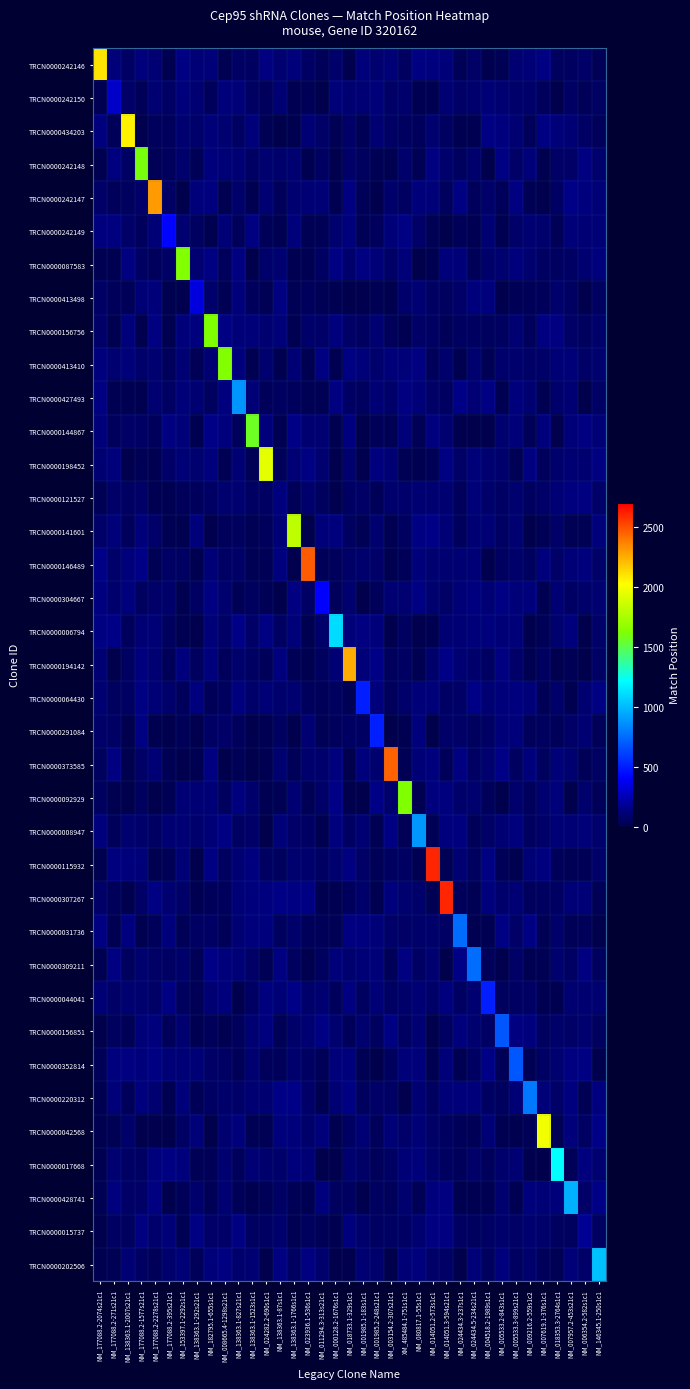

Reading right to left, what are all the values shown in this chart?

TRCN0000242146: NM_146345.1-250s1c1=28.4	NM_006354.2-582s1c1=70.4	NM_007957.2-453s21c1=55.6	NM_018353.3-2764s1c1=48.9	NM_007619.1-376s1c1=145.1	NM_009216.2-559s1c2=111.7	NM_005533.3-899s21c1=102.5	NM_005533.2-843s1c1=23.1	NM_004518.2-1989s1c1=6.6	NM_024434.5-234s21c1=70.0	NM_024434.3-237s1c1=29.2	NM_014051.3-594s21c1=116.8	NM_014051.2-573s1c1=134.0	NM_080817.1-55s1c1=145.6	XM_485484.1-751s1c1=53.2	NM_003154.2-307s21c1=113.7	NM_001985.2-248s21c1=94.7	NM_001985.1-183s1c1=124.1	NM_018733.1-329s1c1=9.6	NM_000128.2-1676s1c1=83.2	NM_011294.3-313s21c1=34.1	NM_023936.1-536s1c1=66.5	NM_138363.1-1766s1c1=123.4	NM_138363.1-87s1c1=96.6	NM_024282.2-690s1c1=139.0	NM_138363.1-1523s1c1=55.6	NM_138363.1-827s21c1=67.6	NM_008665.4-1298s21c1=19.2	NM_182795.1-655s1c1=117.9	NM_138363.1-292s21c1=114.2	NM_153397.1-2292s1c1=146.3	NM_177088.2-395s21c1=14.1	NM_177088.2-2278s21c1=104.6	NM_177088.2-1577s21c1=128.8	NM_138363.1-2007s21c1=65.8	NM_177088.2-271s21c1=116.1	NM_177088.2-2074s21c1=2097.0
TRCN0000242150: NM_146345.1-250s1c1=61.3	NM_006354.2-582s1c1=32.2	NM_007957.2-453s21c1=65.5	NM_018353.3-2764s1c1=4.6	NM_007619.1-376s1c1=45.6	NM_009216.2-559s1c2=83.9	NM_005533.3-899s21c1=83.0	NM_005533.2-843s1c1=95.2	NM_004518.2-1989s1c1=114.7	NM_024434.5-234s21c1=84.8	NM_024434.3-237s1c1=70.7	NM_014051.3-594s21c1=100.3	NM_014051.2-573s1c1=17.2	NM_080817.1-55s1c1=21.0	XM_485484.1-751s1c1=85.3	NM_003154.2-307s21c1=68.8	NM_001985.2-248s21c1=117.1	NM_001985.1-183s1c1=105.8	NM_018733.1-329s1c1=99.7	NM_000128.2-1676s1c1=118.0	NM_011294.3-313s21c1=1.1	NM_023936.1-536s1c1=30.0	NM_138363.1-1766s1c1=21.0	NM_138363.1-87s1c1=102.4	NM_024282.2-690s1c1=43.2	NM_138363.1-1523s1c1=58.1	NM_138363.1-827s21c1=120.7	NM_008665.4-1298s21c1=124.8	NM_182795.1-655s1c1=46.9	NM_138363.1-292s21c1=105.0	NM_153397.1-2292s1c1=124.9	NM_177088.2-395s21c1=65.6	NM_177088.2-2278s21c1=100.5	NM_177088.2-1577s21c1=34.0	NM_138363.1-2007s21c1=71.4	NM_177088.2-271s21c1=294.0	NM_177088.2-2074s21c1=19.5
TRCN0000434203: NM_146345.1-250s1c1=40.8	NM_006354.2-582s1c1=67.4	NM_007957.2-453s21c1=107.5	NM_018353.3-2764s1c1=116.8	NM_007619.1-376s1c1=145.4	NM_009216.2-559s1c2=39.9	NM_005533.3-899s21c1=105.0	NM_005533.2-843s1c1=136.3	NM_004518.2-1989s1c1=144.3	NM_024434.5-234s21c1=17.7	NM_024434.3-237s1c1=13.1	NM_014051.3-594s21c1=54.3	NM_014051.2-573s1c1=94.5	NM_080817.1-55s1c1=45.2	XM_485484.1-751s1c1=57.2	NM_003154.2-307s21c1=66.9	NM_001985.2-248s21c1=104.4	NM_001985.1-183s1c1=22.8	NM_018733.1-329s1c1=75.2	NM_000128.2-1676s1c1=24.2	NM_011294.3-313s21c1=69.3	NM_023936.1-536s1c1=108.4	NM_138363.1-1766s1c1=13.5	NM_138363.1-87s1c1=3.4	NM_024282.2-690s1c1=25.0	NM_138363.1-1523s1c1=122.1	NM_138363.1-827s21c1=61.0	NM_008665.4-1298s21c1=99.6	NM_182795.1-655s1c1=117.6	NM_138363.1-292s21c1=83.6	NM_153397.1-2292s1c1=99.3	NM_177088.2-395s21c1=44.0	NM_177088.2-2278s21c1=42.2	NM_177088.2-1577s21c1=8.7	NM_138363.1-2007s21c1=2059.0	NM_177088.2-271s21c1=35.1	NM_177088.2-2074s21c1=128.0
TRCN0000242148: NM_146345.1-250s1c1=85.8	NM_006354.2-582s1c1=140.7	NM_007957.2-453s21c1=73.6	NM_018353.3-2764s1c1=73.0	NM_007619.1-376s1c1=12.4	NM_009216.2-559s1c2=117.4	NM_005533.3-899s21c1=72.3	NM_005533.2-843s1c1=143.8	NM_004518.2-1989s1c1=3.4	NM_024434.5-234s21c1=88.6	NM_024434.3-237s1c1=52.0	NM_014051.3-594s21c1=87.2	NM_014051.2-573s1c1=138.8	NM_080817.1-55s1c1=25.6	XM_485484.1-751s1c1=88.1	NM_003154.2-307s21c1=15.5	NM_001985.2-248s21c1=21.7	NM_001985.1-183s1c1=49.5	NM_018733.1-329s1c1=74.1	NM_000128.2-1676s1c1=6.2	NM_011294.3-313s21c1=62.4	NM_023936.1-536s1c1=12.7	NM_138363.1-1766s1c1=97.5	NM_138363.1-87s1c1=87.6	NM_024282.2-690s1c1=94.1	NM_138363.1-1523s1c1=64.8	NM_138363.1-827s21c1=107.9	NM_008665.4-1298s21c1=113.8	NM_182795.1-655s1c1=128.5	NM_138363.1-292s21c1=26.5	NM_153397.1-2292s1c1=86.9	NM_177088.2-395s21c1=45.9	NM_177088.2-2278s21c1=30.4	NM_177088.2-1577s21c1=1600.0	NM_138363.1-2007s21c1=68.4	NM_177088.2-271s21c1=135.4	NM_177088.2-2074s21c1=14.5
TRCN0000242147: NM_146345.1-250s1c1=112.3	NM_006354.2-582s1c1=133.8	NM_007957.2-453s21c1=148.9	NM_018353.3-2764s1c1=65.3	NM_007619.1-376s1c1=6.7	NM_009216.2-559s1c2=24.7	NM_005533.3-899s21c1=140.4	NM_005533.2-843s1c1=38.4	NM_004518.2-1989s1c1=77.3	NM_024434.5-234s21c1=43.6	NM_024434.3-237s1c1=142.9	NM_014051.3-594s21c1=47.6	NM_014051.2-573s1c1=121.2	NM_080817.1-55s1c1=124.5	XM_485484.1-751s1c1=55.6	NM_003154.2-307s21c1=83.2	NM_001985.2-248s21c1=5.6	NM_001985.1-183s1c1=34.5	NM_018733.1-329s1c1=137.4	NM_000128.2-1676s1c1=16.2	NM_011294.3-313s21c1=115.3	NM_023936.1-536s1c1=109.0	NM_138363.1-1766s1c1=98.9	NM_138363.1-87s1c1=42.2	NM_024282.2-690s1c1=100.8	NM_138363.1-1523s1c1=16.3	NM_138363.1-827s21c1=83.1	NM_008665.4-1298s21c1=21.0	NM_182795.1-655s1c1=134.4	NM_138363.1-292s21c1=123.9	NM_153397.1-2292s1c1=3.2	NM_177088.2-395s21c1=65.8	NM_177088.2-2278s21c1=2301.0	NM_177088.2-1577s21c1=78.1	NM_138363.1-2007s21c1=49.7	NM_177088.2-271s21c1=40.0	NM_177088.2-2074s21c1=71.0
TRCN0000242149: NM_146345.1-250s1c1=110.8	NM_006354.2-582s1c1=107.3	NM_007957.2-453s21c1=120.6	NM_018353.3-2764s1c1=30.0	NM_007619.1-376s1c1=87.2	NM_009216.2-559s1c2=104.1	NM_005533.3-899s21c1=75.9	NM_005533.2-843s1c1=18.3	NM_004518.2-1989s1c1=101.6	NM_024434.5-234s21c1=19.8	NM_024434.3-237s1c1=34.4	NM_014051.3-594s21c1=2.1	NM_014051.2-573s1c1=21.6	NM_080817.1-55s1c1=75.1	XM_485484.1-751s1c1=145.8	NM_003154.2-307s21c1=116.6	NM_001985.2-248s21c1=46.5	NM_001985.1-183s1c1=29.5	NM_018733.1-329s1c1=131.2	NM_000128.2-1676s1c1=89.9	NM_011294.3-313s21c1=26.9	NM_023936.1-536s1c1=23.0	NM_138363.1-1766s1c1=124.7	NM_138363.1-87s1c1=18.4	NM_024282.2-690s1c1=36.1	NM_138363.1-1523s1c1=140.5	NM_138363.1-827s21c1=39.4	NM_008665.4-1298s21c1=112.0	NM_182795.1-655s1c1=14.2	NM_138363.1-292s21c1=56.0	NM_153397.1-2292s1c1=99.2	NM_177088.2-395s21c1=418.0	NM_177088.2-2278s21c1=115.8	NM_177088.2-1577s21c1=47.4	NM_138363.1-2007s21c1=77.8	NM_177088.2-271s21c1=134.0	NM_177088.2-2074s21c1=133.6
TRCN0000087583: NM_146345.1-250s1c1=130.1	NM_006354.2-582s1c1=97.8	NM_007957.2-453s21c1=63.9	NM_018353.3-2764s1c1=56.1	NM_007619.1-376s1c1=61.9	NM_009216.2-559s1c2=90.5	NM_005533.3-899s21c1=130.2	NM_005533.2-843s1c1=90.9	NM_004518.2-1989s1c1=79.6	NM_024434.5-234s21c1=34.9	NM_024434.3-237s1c1=119.5	NM_014051.3-594s21c1=124.4	NM_014051.2-573s1c1=16.4	NM_080817.1-55s1c1=2.7	XM_485484.1-751s1c1=117.7	NM_003154.2-307s21c1=70.1	NM_001985.2-248s21c1=120.7	NM_001985.1-183s1c1=140.0	NM_018733.1-329s1c1=89.4	NM_000128.2-1676s1c1=144.9	NM_011294.3-313s21c1=62.9	NM_023936.1-536s1c1=21.1	NM_138363.1-1766s1c1=15.9	NM_138363.1-87s1c1=95.1	NM_024282.2-690s1c1=83.3	NM_138363.1-1523s1c1=3.7	NM_138363.1-827s21c1=138.7	NM_008665.4-1298s21c1=43.0	NM_182795.1-655s1c1=143.3	NM_138363.1-292s21c1=99.4	NM_153397.1-2292s1c1=1627.0	NM_177088.2-395s21c1=73.3	NM_177088.2-2278s21c1=45.1	NM_177088.2-1577s21c1=59.6	NM_138363.1-2007s21c1=139.1	NM_177088.2-271s21c1=18.6	NM_177088.2-2074s21c1=19.7
TRCN0000413498: NM_146345.1-250s1c1=56.0	NM_006354.2-582s1c1=7.4	NM_007957.2-453s21c1=62.4	NM_018353.3-2764s1c1=85.7	NM_007619.1-376s1c1=37.4	NM_009216.2-559s1c2=35.5	NM_005533.3-899s21c1=27.2	NM_005533.2-843s1c1=6.5	NM_004518.2-1989s1c1=127.7	NM_024434.5-234s21c1=131.3	NM_024434.3-237s1c1=75.7	NM_014051.3-594s21c1=47.7	NM_014051.2-573s1c1=59.0	NM_080817.1-55s1c1=102.1	XM_485484.1-751s1c1=88.7	NM_003154.2-307s21c1=8.0	NM_001985.2-248s21c1=26.2	NM_001985.1-183s1c1=8.3	NM_018733.1-329s1c1=3.2	NM_000128.2-1676s1c1=17.3	NM_011294.3-313s21c1=23.0	NM_023936.1-536s1c1=42.7	NM_138363.1-1766s1c1=24.8	NM_138363.1-87s1c1=138.1	NM_024282.2-690s1c1=21.6	NM_138363.1-1523s1c1=46.6	NM_138363.1-827s21c1=123.7	NM_008665.4-1298s21c1=21.9	NM_182795.1-655s1c1=89.2	NM_138363.1-292s21c1=341.0	NM_153397.1-2292s1c1=10.0	NM_177088.2-395s21c1=15.8	NM_177088.2-2278s21c1=122.5	NM_177088.2-1577s21c1=111.9	NM_138363.1-2007s21c1=35.5	NM_177088.2-271s21c1=37.2	NM_177088.2-2074s21c1=68.1
TRCN0000156756: NM_146345.1-250s1c1=80.3	NM_006354.2-582s1c1=49.3	NM_007957.2-453s21c1=72.1	NM_018353.3-2764s1c1=137.5	NM_007619.1-376s1c1=142.3	NM_009216.2-559s1c2=44.5	NM_005533.3-899s21c1=102.9	NM_005533.2-843s1c1=56.9	NM_004518.2-1989s1c1=49.1	NM_024434.5-234s21c1=55.0	NM_024434.3-237s1c1=55.1	NM_014051.3-594s21c1=34.9	NM_014051.2-573s1c1=62.5	NM_080817.1-55s1c1=71.7	XM_485484.1-751s1c1=21.0	NM_003154.2-307s21c1=40.0	NM_001985.2-248s21c1=95.9	NM_001985.1-183s1c1=57.8	NM_018733.1-329s1c1=69.4	NM_000128.2-1676s1c1=128.6	NM_011294.3-313s21c1=77.1	NM_023936.1-536s1c1=80.4	NM_138363.1-1766s1c1=20.2	NM_138363.1-87s1c1=116.8	NM_024282.2-690s1c1=96.4	NM_138363.1-1523s1c1=116.9	NM_138363.1-827s21c1=120.3	NM_008665.4-1298s21c1=146.9	NM_182795.1-655s1c1=1623.0	NM_138363.1-292s21c1=135.4	NM_153397.1-2292s1c1=126.5	NM_177088.2-395s21c1=14.9	NM_177088.2-2278s21c1=138.7	NM_177088.2-1577s21c1=7.8	NM_138363.1-2007s21c1=125.0	NM_177088.2-271s21c1=15.3	NM_177088.2-2074s21c1=78.6
TRCN0000413410: NM_146345.1-250s1c1=89.9	NM_006354.2-582s1c1=73.8	NM_007957.2-453s21c1=119.9	NM_018353.3-2764s1c1=114.6	NM_007619.1-376s1c1=78.4	NM_009216.2-559s1c2=69.9	NM_005533.3-899s21c1=85.9	NM_005533.2-843s1c1=84.7	NM_004518.2-1989s1c1=25.7	NM_024434.5-234s21c1=92.4	NM_024434.3-237s1c1=14.3	NM_014051.3-594s21c1=88.5	NM_014051.2-573s1c1=38.0	NM_080817.1-55s1c1=141.9	XM_485484.1-751s1c1=119.3	NM_003154.2-307s21c1=117.4	NM_001985.2-248s21c1=89.1	NM_001985.1-183s1c1=120.1	NM_018733.1-329s1c1=143.8	NM_000128.2-1676s1c1=20.6	NM_011294.3-313s21c1=140.4	NM_023936.1-536s1c1=12.7	NM_138363.1-1766s1c1=108.9	NM_138363.1-87s1c1=14.3	NM_024282.2-690s1c1=92.2	NM_138363.1-1523s1c1=19.8	NM_138363.1-827s21c1=129.1	NM_008665.4-1298s21c1=1627.0	NM_182795.1-655s1c1=104.2	NM_138363.1-292s21c1=30.4	NM_153397.1-2292s1c1=110.2	NM_177088.2-395s21c1=43.2	NM_177088.2-2278s21c1=94.9	NM_177088.2-1577s21c1=79.9	NM_138363.1-2007s21c1=120.7	NM_177088.2-271s21c1=97.9	NM_177088.2-2074s21c1=127.3
TRCN0000427493: NM_146345.1-250s1c1=68.1	NM_006354.2-582s1c1=1.8	NM_007957.2-453s21c1=102.9	NM_018353.3-2764s1c1=88.2	NM_007619.1-376s1c1=18.3	NM_009216.2-559s1c2=95.6	NM_005533.3-899s21c1=127.6	NM_005533.2-843s1c1=17.8	NM_004518.2-1989s1c1=142.7	NM_024434.5-234s21c1=107.7	NM_024434.3-237s1c1=148.0	NM_014051.3-594s21c1=56.5	NM_014051.2-573s1c1=71.9	NM_080817.1-55s1c1=117.0	XM_485484.1-751s1c1=140.4	NM_003154.2-307s21c1=82.9	NM_001985.2-248s21c1=109.5	NM_001985.1-183s1c1=57.5	NM_018733.1-329s1c1=65.7	NM_000128.2-1676s1c1=140.4	NM_011294.3-313s21c1=22.2	NM_023936.1-536s1c1=23.6	NM_138363.1-1766s1c1=47.2	NM_138363.1-87s1c1=54.6	NM_024282.2-690s1c1=40.6	NM_138363.1-1523s1c1=114.4	NM_138363.1-827s21c1=876.0	NM_008665.4-1298s21c1=134.8	NM_182795.1-655s1c1=50.0	NM_138363.1-292s21c1=100.7	NM_153397.1-2292s1c1=116.1	NM_177088.2-395s21c1=62.8	NM_177088.2-2278s21c1=98.7	NM_177088.2-1577s21c1=13.2	NM_138363.1-2007s21c1=17.6	NM_177088.2-271s21c1=18.0	NM_177088.2-2074s21c1=139.7
TRCN0000144867: NM_146345.1-250s1c1=115.8	NM_006354.2-582s1c1=139.2	NM_007957.2-453s21c1=120.1	NM_018353.3-2764s1c1=8.6	NM_007619.1-376s1c1=127.4	NM_009216.2-559s1c2=35.8	NM_005533.3-899s21c1=120.2	NM_005533.2-843s1c1=90.9	NM_004518.2-1989s1c1=7.7	NM_024434.5-234s21c1=0.8	NM_024434.3-237s1c1=5.4	NM_014051.3-594s21c1=98.4	NM_014051.2-573s1c1=136.6	NM_080817.1-55s1c1=29.7	XM_485484.1-751s1c1=116.5	NM_003154.2-307s21c1=21.5	NM_001985.2-248s21c1=36.1	NM_001985.1-183s1c1=4.3	NM_018733.1-329s1c1=134.6	NM_000128.2-1676s1c1=13.6	NM_011294.3-313s21c1=97.5	NM_023936.1-536s1c1=99.9	NM_138363.1-1766s1c1=149.9	NM_138363.1-87s1c1=16.0	NM_024282.2-690s1c1=125.5	NM_138363.1-1523s1c1=1566.0	NM_138363.1-827s21c1=42.6	NM_008665.4-1298s21c1=131.9	NM_182795.1-655s1c1=149.6	NM_138363.1-292s21c1=16.6	NM_153397.1-2292s1c1=117.2	NM_177088.2-395s21c1=137.8	NM_177088.2-2278s21c1=45.3	NM_177088.2-1577s21c1=66.3	NM_138363.1-2007s21c1=68.8	NM_177088.2-271s21c1=44.3	NM_177088.2-2074s21c1=123.8
TRCN0000198452: NM_146345.1-250s1c1=141.1	NM_006354.2-582s1c1=97.4	NM_007957.2-453s21c1=105.0	NM_018353.3-2764s1c1=86.7	NM_007619.1-376s1c1=45.2	NM_009216.2-559s1c2=141.9	NM_005533.3-899s21c1=21.8	NM_005533.2-843s1c1=85.9	NM_004518.2-1989s1c1=95.5	NM_024434.5-234s21c1=117.6	NM_024434.3-237s1c1=68.8	NM_014051.3-594s21c1=147.0	NM_014051.2-573s1c1=27.5	NM_080817.1-55s1c1=13.8	XM_485484.1-751s1c1=26.0	NM_003154.2-307s21c1=106.4	NM_001985.2-248s21c1=132.6	NM_001985.1-183s1c1=6.4	NM_018733.1-329s1c1=92.4	NM_000128.2-1676s1c1=8.2	NM_011294.3-313s21c1=91.7	NM_023936.1-536s1c1=147.0	NM_138363.1-1766s1c1=106.5	NM_138363.1-87s1c1=40.6	NM_024282.2-690s1c1=1938.0	NM_138363.1-1523s1c1=29.0	NM_138363.1-827s21c1=110.2	NM_008665.4-1298s21c1=23.3	NM_182795.1-655s1c1=127.7	NM_138363.1-292s21c1=94.5	NM_153397.1-2292s1c1=111.8	NM_177088.2-395s21c1=75.7	NM_177088.2-2278s21c1=18.7	NM_177088.2-1577s21c1=30.3	NM_138363.1-2007s21c1=6.0	NM_177088.2-271s21c1=125.7	NM_177088.2-2074s21c1=104.7
TRCN0000121527: NM_146345.1-250s1c1=75.5	NM_006354.2-582s1c1=138.2	NM_007957.2-453s21c1=133.0	NM_018353.3-2764s1c1=110.5	NM_007619.1-376s1c1=76.9	NM_009216.2-559s1c2=54.1	NM_005533.3-899s21c1=93.9	NM_005533.2-843s1c1=64.7	NM_004518.2-1989s1c1=82.4	NM_024434.5-234s21c1=118.1	NM_024434.3-237s1c1=47.4	NM_014051.3-594s21c1=97.9	NM_014051.2-573s1c1=97.2	NM_080817.1-55s1c1=105.3	XM_485484.1-751s1c1=84.9	NM_003154.2-307s21c1=85.9	NM_001985.2-248s21c1=33.8	NM_001985.1-183s1c1=71.1	NM_018733.1-329s1c1=62.8	NM_000128.2-1676s1c1=5.4	NM_011294.3-313s21c1=47.6	NM_023936.1-536s1c1=88.2	NM_138363.1-1766s1c1=32.6	NM_138363.1-87s1c1=136.0	NM_024282.2-690s1c1=61.3	NM_138363.1-1523s1c1=61.8	NM_138363.1-827s21c1=95.2	NM_008665.4-1298s21c1=91.6	NM_182795.1-655s1c1=64.2	NM_138363.1-292s21c1=45.7	NM_153397.1-2292s1c1=41.7	NM_177088.2-395s21c1=20.1	NM_177088.2-2278s21c1=17.9	NM_177088.2-1577s21c1=71.1	NM_138363.1-2007s21c1=60.6	NM_177088.2-271s21c1=76.3	NM_177088.2-2074s21c1=22.3
TRCN0000141601: NM_146345.1-250s1c1=125.4	NM_006354.2-582s1c1=24.9	NM_007957.2-453s21c1=24.6	NM_018353.3-2764s1c1=78.8	NM_007619.1-376s1c1=31.4	NM_009216.2-559s1c2=1.6	NM_005533.3-899s21c1=96.1	NM_005533.2-843s1c1=58.2	NM_004518.2-1989s1c1=105.8	NM_024434.5-234s21c1=103.1	NM_024434.3-237s1c1=46.6	NM_014051.3-594s21c1=115.8	NM_014051.2-573s1c1=149.3	NM_080817.1-55s1c1=143.8	XM_485484.1-751s1c1=54.7	NM_003154.2-307s21c1=18.0	NM_001985.2-248s21c1=90.1	NM_001985.1-183s1c1=23.0	NM_018733.1-329s1c1=55.8	NM_000128.2-1676s1c1=128.5	NM_011294.3-313s21c1=124.1	NM_023936.1-536s1c1=2.2	NM_138363.1-1766s1c1=1818.0	NM_138363.1-87s1c1=111.4	NM_024282.2-690s1c1=47.1	NM_138363.1-1523s1c1=25.9	NM_138363.1-827s21c1=50.1	NM_008665.4-1298s21c1=42.1	NM_182795.1-655s1c1=8.3	NM_138363.1-292s21c1=126.3	NM_153397.1-2292s1c1=10.8	NM_177088.2-395s21c1=17.4	NM_177088.2-2278s21c1=74.1	NM_177088.2-1577s21c1=125.6	NM_138363.1-2007s21c1=47.2	NM_177088.2-271s21c1=120.0	NM_177088.2-2074s21c1=78.0
TRCN0000146489: NM_146345.1-250s1c1=75.7	NM_006354.2-582s1c1=127.8	NM_007957.2-453s21c1=115.3	NM_018353.3-2764s1c1=72.4	NM_007619.1-376s1c1=126.7	NM_009216.2-559s1c2=50.8	NM_005533.3-899s21c1=80.9	NM_005533.2-843s1c1=55.0	NM_004518.2-1989s1c1=8.7	NM_024434.5-234s21c1=114.4	NM_024434.3-237s1c1=100.5	NM_014051.3-594s21c1=97.4	NM_014051.2-573s1c1=95.6	NM_080817.1-55s1c1=126.5	XM_485484.1-751s1c1=36.6	NM_003154.2-307s21c1=12.6	NM_001985.2-248s21c1=74.0	NM_001985.1-183s1c1=88.0	NM_018733.1-329s1c1=73.5	NM_000128.2-1676s1c1=43.8	NM_011294.3-313s21c1=34.9	NM_023936.1-536s1c1=2465.0	NM_138363.1-1766s1c1=6.7	NM_138363.1-87s1c1=136.1	NM_024282.2-690s1c1=27.1	NM_138363.1-1523s1c1=22.6	NM_138363.1-827s21c1=70.4	NM_008665.4-1298s21c1=65.1	NM_182795.1-655s1c1=113.3	NM_138363.1-292s21c1=12.0	NM_153397.1-2292s1c1=58.9	NM_177088.2-395s21c1=67.2	NM_177088.2-2278s21c1=21.2	NM_177088.2-1577s21c1=148.5	NM_138363.1-2007s21c1=125.9	NM_177088.2-271s21c1=83.4	NM_177088.2-2074s21c1=148.4
TRCN0000304667: NM_146345.1-250s1c1=98.1	NM_006354.2-582s1c1=83.0	NM_007957.2-453s21c1=66.0	NM_018353.3-2764s1c1=109.9	NM_007619.1-376s1c1=17.1	NM_009216.2-559s1c2=130.0	NM_005533.3-899s21c1=117.3	NM_005533.2-843s1c1=144.5	NM_004518.2-1989s1c1=108.1	NM_024434.5-234s21c1=135.5	NM_024434.3-237s1c1=114.2	NM_014051.3-594s21c1=71.6	NM_014051.2-573s1c1=93.1	NM_080817.1-55s1c1=147.3	XM_485484.1-751s1c1=95.1	NM_003154.2-307s21c1=105.5	NM_001985.2-248s21c1=41.7	NM_001985.1-183s1c1=1.1	NM_018733.1-329s1c1=89.8	NM_000128.2-1676s1c1=46.1	NM_011294.3-313s21c1=409.0	NM_023936.1-536s1c1=67.2	NM_138363.1-1766s1c1=139.1	NM_138363.1-87s1c1=3.7	NM_024282.2-690s1c1=28.7	NM_138363.1-1523s1c1=50.8	NM_138363.1-827s21c1=26.6	NM_008665.4-1298s21c1=94.6	NM_182795.1-655s1c1=137.6	NM_138363.1-292s21c1=59.8	NM_153397.1-2292s1c1=15.7	NM_177088.2-395s21c1=79.7	NM_177088.2-2278s21c1=74.8	NM_177088.2-1577s21c1=51.1	NM_138363.1-2007s21c1=127.5	NM_177088.2-271s21c1=88.1	NM_177088.2-2074s21c1=136.4
TRCN0000006794: NM_146345.1-250s1c1=77.2	NM_006354.2-582s1c1=0.7	NM_007957.2-453s21c1=128.7	NM_018353.3-2764s1c1=93.3	NM_007619.1-376s1c1=35.2	NM_009216.2-559s1c2=7.3	NM_005533.3-899s21c1=120.1	NM_005533.2-843s1c1=110.9	NM_004518.2-1989s1c1=129.8	NM_024434.5-234s21c1=116.1	NM_024434.3-237s1c1=107.0	NM_014051.3-594s21c1=101.3	NM_014051.2-573s1c1=16.4	NM_080817.1-55s1c1=7.3	XM_485484.1-751s1c1=55.9	NM_003154.2-307s21c1=5.5	NM_001985.2-248s21c1=123.4	NM_001985.1-183s1c1=138.7	NM_018733.1-329s1c1=120.3	NM_000128.2-1676s1c1=1106.0	NM_011294.3-313s21c1=83.3	NM_023936.1-536s1c1=12.7	NM_138363.1-1766s1c1=119.1	NM_138363.1-87s1c1=61.7	NM_024282.2-690s1c1=146.7	NM_138363.1-1523s1c1=69.7	NM_138363.1-827s21c1=147.8	NM_008665.4-1298s21c1=73.5	NM_182795.1-655s1c1=116.6	NM_138363.1-292s21c1=6.1	NM_153397.1-2292s1c1=18.6	NM_177088.2-395s21c1=52.0	NM_177088.2-2278s21c1=112.5	NM_177088.2-1577s21c1=110.1	NM_138363.1-2007s21c1=43.2	NM_177088.2-271s21c1=147.7	NM_177088.2-2074s21c1=145.5
TRCN0000194142: NM_146345.1-250s1c1=68.0	NM_006354.2-582s1c1=2.7	NM_007957.2-453s21c1=30.3	NM_018353.3-2764s1c1=10.1	NM_007619.1-376s1c1=54.8	NM_009216.2-559s1c2=20.2	NM_005533.3-899s21c1=74.5	NM_005533.2-843s1c1=137.3	NM_004518.2-1989s1c1=58.9	NM_024434.5-234s21c1=89.3	NM_024434.3-237s1c1=105.1	NM_014051.3-594s21c1=149.6	NM_014051.2-573s1c1=86.2	NM_080817.1-55s1c1=20.5	XM_485484.1-751s1c1=61.2	NM_003154.2-307s21c1=44.5	NM_001985.2-248s21c1=149.8	NM_001985.1-183s1c1=121.1	NM_018733.1-329s1c1=2251.0	NM_000128.2-1676s1c1=107.6	NM_011294.3-313s21c1=51.3	NM_023936.1-536s1c1=12.7	NM_138363.1-1766s1c1=28.1	NM_138363.1-87s1c1=133.0	NM_024282.2-690s1c1=41.2	NM_138363.1-1523s1c1=59.5	NM_138363.1-827s21c1=88.5	NM_008665.4-1298s21c1=44.8	NM_182795.1-655s1c1=128.0	NM_138363.1-292s21c1=52.2	NM_153397.1-2292s1c1=127.9	NM_177088.2-395s21c1=35.6	NM_177088.2-2278s21c1=100.7	NM_177088.2-1577s21c1=134.3	NM_138363.1-2007s21c1=60.2	NM_177088.2-271s21c1=4.4	NM_177088.2-2074s21c1=101.6
TRCN0000064430: NM_146345.1-250s1c1=143.3	NM_006354.2-582s1c1=97.9	NM_007957.2-453s21c1=15.3	NM_018353.3-2764s1c1=84.3	NM_007619.1-376s1c1=27.8	NM_009216.2-559s1c2=118.1	NM_005533.3-899s21c1=135.4	NM_005533.2-843s1c1=122.2	NM_004518.2-1989s1c1=101.2	NM_024434.5-234s21c1=149.2	NM_024434.3-237s1c1=71.4	NM_014051.3-594s21c1=65.8	NM_014051.2-573s1c1=117.6	NM_080817.1-55s1c1=118.8	XM_485484.1-751s1c1=84.2	NM_003154.2-307s21c1=42.5	NM_001985.2-248s21c1=131.1	NM_001985.1-183s1c1=504.0	NM_018733.1-329s1c1=23.3	NM_000128.2-1676s1c1=48.4	NM_011294.3-313s21c1=36.2	NM_023936.1-536s1c1=44.9	NM_138363.1-1766s1c1=98.0	NM_138363.1-87s1c1=88.6	NM_024282.2-690s1c1=111.3	NM_138363.1-1523s1c1=79.4	NM_138363.1-827s21c1=136.4	NM_008665.4-1298s21c1=48.8	NM_182795.1-655s1c1=35.3	NM_138363.1-292s21c1=134.5	NM_153397.1-2292s1c1=42.7	NM_177088.2-395s21c1=81.1	NM_177088.2-2278s21c1=112.8	NM_177088.2-1577s21c1=143.9	NM_138363.1-2007s21c1=63.1	NM_177088.2-271s21c1=51.5	NM_177088.2-2074s21c1=95.2
TRCN0000291084: NM_146345.1-250s1c1=34.2	NM_006354.2-582s1c1=102.5	NM_007957.2-453s21c1=72.0	NM_018353.3-2764s1c1=36.4	NM_007619.1-376s1c1=48.4	NM_009216.2-559s1c2=39.1	NM_005533.3-899s21c1=126.2	NM_005533.2-843s1c1=117.1	NM_004518.2-1989s1c1=64.7	NM_024434.5-234s21c1=50.0	NM_024434.3-237s1c1=73.4	NM_014051.3-594s21c1=76.2	NM_014051.2-573s1c1=0.2	NM_080817.1-55s1c1=129.4	XM_485484.1-751s1c1=16.8	NM_003154.2-307s21c1=0.2	NM_001985.2-248s21c1=504.0	NM_001985.1-183s1c1=62.5	NM_018733.1-329s1c1=59.1	NM_000128.2-1676s1c1=45.3	NM_011294.3-313s21c1=31.1	NM_023936.1-536s1c1=104.7	NM_138363.1-1766s1c1=9.1	NM_138363.1-87s1c1=57.7	NM_024282.2-690s1c1=16.7	NM_138363.1-1523s1c1=7.6	NM_138363.1-827s21c1=46.9	NM_008665.4-1298s21c1=77.4	NM_182795.1-655s1c1=68.3	NM_138363.1-292s21c1=9.8	NM_153397.1-2292s1c1=36.9	NM_177088.2-395s21c1=6.2	NM_177088.2-2278s21c1=15.5	NM_177088.2-1577s21c1=144.0	NM_138363.1-2007s21c1=5.4	NM_177088.2-271s21c1=64.9	NM_177088.2-2074s21c1=76.9
TRCN0000373585: NM_146345.1-250s1c1=62.1	NM_006354.2-582s1c1=32.5	NM_007957.2-453s21c1=90.1	NM_018353.3-2764s1c1=119.9	NM_007619.1-376s1c1=47.8	NM_009216.2-559s1c2=122.0	NM_005533.3-899s21c1=54.2	NM_005533.2-843s1c1=147.7	NM_004518.2-1989s1c1=90.5	NM_024434.5-234s21c1=68.2	NM_024434.3-237s1c1=137.8	NM_014051.3-594s21c1=38.1	NM_014051.2-573s1c1=128.3	NM_080817.1-55s1c1=115.9	XM_485484.1-751s1c1=24.4	NM_003154.2-307s21c1=2452.0	NM_001985.2-248s21c1=92.9	NM_001985.1-183s1c1=128.0	NM_018733.1-329s1c1=0.7	NM_000128.2-1676s1c1=127.4	NM_011294.3-313s21c1=88.5	NM_023936.1-536s1c1=85.4	NM_138363.1-1766s1c1=36.2	NM_138363.1-87s1c1=93.0	NM_024282.2-690s1c1=16.6	NM_138363.1-1523s1c1=4.7	NM_138363.1-827s21c1=28.2	NM_008665.4-1298s21c1=1.4	NM_182795.1-655s1c1=137.8	NM_138363.1-292s21c1=20.7	NM_153397.1-2292s1c1=7.1	NM_177088.2-395s21c1=22.6	NM_177088.2-2278s21c1=106.7	NM_177088.2-1577s21c1=69.1	NM_138363.1-2007s21c1=7.3	NM_177088.2-271s21c1=139.6	NM_177088.2-2074s21c1=49.6
TRCN0000092929: NM_146345.1-250s1c1=34.7	NM_006354.2-582s1c1=89.4	NM_007957.2-453s21c1=2.7	NM_018353.3-2764s1c1=125.4	NM_007619.1-376s1c1=99.5	NM_009216.2-559s1c2=44.2	NM_005533.3-899s21c1=89.2	NM_005533.2-843s1c1=7.6	NM_004518.2-1989s1c1=41.0	NM_024434.5-234s21c1=93.3	NM_024434.3-237s1c1=80.4	NM_014051.3-594s21c1=132.1	NM_014051.2-573s1c1=134.6	NM_080817.1-55s1c1=19.0	XM_485484.1-751s1c1=1623.0	NM_003154.2-307s21c1=87.7	NM_001985.2-248s21c1=149.0	NM_001985.1-183s1c1=2.5	NM_018733.1-329s1c1=0.6	NM_000128.2-1676s1c1=148.8	NM_011294.3-313s21c1=76.1	NM_023936.1-536s1c1=25.9	NM_138363.1-1766s1c1=104.0	NM_138363.1-87s1c1=21.6	NM_024282.2-690s1c1=18.9	NM_138363.1-1523s1c1=89.1	NM_138363.1-827s21c1=133.5	NM_008665.4-1298s21c1=47.6	NM_182795.1-655s1c1=110.8	NM_138363.1-292s21c1=106.2	NM_153397.1-2292s1c1=108.8	NM_177088.2-395s21c1=24.8	NM_177088.2-2278s21c1=2.9	NM_177088.2-1577s21c1=52.0	NM_138363.1-2007s21c1=4.5	NM_177088.2-271s21c1=11.7	NM_177088.2-2074s21c1=47.6
TRCN0000008947: NM_146345.1-250s1c1=85.5	NM_006354.2-582s1c1=117.4	NM_007957.2-453s21c1=109.7	NM_018353.3-2764s1c1=111.3	NM_007619.1-376s1c1=77.6	NM_009216.2-559s1c2=56.9	NM_005533.3-899s21c1=131.8	NM_005533.2-843s1c1=110.0	NM_004518.2-1989s1c1=70.5	NM_024434.5-234s21c1=31.8	NM_024434.3-237s1c1=136.9	NM_014051.3-594s21c1=128.8	NM_014051.2-573s1c1=29.9	NM_080817.1-55s1c1=886.0	XM_485484.1-751s1c1=26.8	NM_003154.2-307s21c1=144.2	NM_001985.2-248s21c1=22.4	NM_001985.1-183s1c1=102.4	NM_018733.1-329s1c1=59.3	NM_000128.2-1676s1c1=133.4	NM_011294.3-313s21c1=14.1	NM_023936.1-536s1c1=61.2	NM_138363.1-1766s1c1=78.0	NM_138363.1-87s1c1=119.4	NM_024282.2-690s1c1=1.9	NM_138363.1-1523s1c1=77.2	NM_138363.1-827s21c1=62.9	NM_008665.4-1298s21c1=147.5	NM_182795.1-655s1c1=113.8	NM_138363.1-292s21c1=85.0	NM_153397.1-2292s1c1=108.9	NM_177088.2-395s21c1=101.6	NM_177088.2-2278s21c1=59.4	NM_177088.2-1577s21c1=83.0	NM_138363.1-2007s21c1=91.6	NM_177088.2-271s21c1=38.0	NM_177088.2-2074s21c1=131.1
TRCN0000115932: NM_146345.1-250s1c1=78.3	NM_006354.2-582s1c1=27.9	NM_007957.2-453s21c1=30.3	NM_018353.3-2764s1c1=41.7	NM_007619.1-376s1c1=132.2	NM_009216.2-559s1c2=113.0	NM_005533.3-899s21c1=14.8	NM_005533.2-843s1c1=36.5	NM_004518.2-1989s1c1=143.2	NM_024434.5-234s21c1=50.9	NM_024434.3-237s1c1=102.7	NM_014051.3-594s21c1=24.4	NM_014051.2-573s1c1=2604.0	NM_080817.1-55s1c1=19.7	XM_485484.1-751s1c1=59.1	NM_003154.2-307s21c1=56.6	NM_001985.2-248s21c1=29.5	NM_001985.1-183s1c1=70.1	NM_018733.1-329s1c1=140.3	NM_000128.2-1676s1c1=90.3	NM_011294.3-313s21c1=61.4	NM_023936.1-536s1c1=87.1	NM_138363.1-1766s1c1=91.3	NM_138363.1-87s1c1=47.9	NM_024282.2-690s1c1=59.2	NM_138363.1-1523s1c1=133.1	NM_138363.1-827s21c1=107.9	NM_008665.4-1298s21c1=56.6	NM_182795.1-655s1c1=146.9	NM_138363.1-292s21c1=3.5	NM_153397.1-2292s1c1=111.5	NM_177088.2-395s21c1=30.7	NM_177088.2-2278s21c1=15.0	NM_177088.2-1577s21c1=119.7	NM_138363.1-2007s21c1=129.8	NM_177088.2-271s21c1=135.6	NM_177088.2-2074s21c1=15.7
TRCN0000307267: NM_146345.1-250s1c1=31.0	NM_006354.2-582s1c1=115.9	NM_007957.2-453s21c1=114.0	NM_018353.3-2764s1c1=60.7	NM_007619.1-376s1c1=55.7	NM_009216.2-559s1c2=44.4	NM_005533.3-899s21c1=110.3	NM_005533.2-843s1c1=87.6	NM_004518.2-1989s1c1=127.8	NM_024434.5-234s21c1=24.0	NM_024434.3-237s1c1=38.0	NM_014051.3-594s21c1=2604.0	NM_014051.2-573s1c1=24.8	NM_080817.1-55s1c1=81.4	XM_485484.1-751s1c1=92.5	NM_003154.2-307s21c1=126.9	NM_001985.2-248s21c1=14.5	NM_001985.1-183s1c1=82.9	NM_018733.1-329s1c1=45.7	NM_000128.2-1676s1c1=20.7	NM_011294.3-313s21c1=10.8	NM_023936.1-536s1c1=142.9	NM_138363.1-1766s1c1=147.4	NM_138363.1-87s1c1=147.7	NM_024282.2-690s1c1=135.2	NM_138363.1-1523s1c1=131.5	NM_138363.1-827s21c1=114.7	NM_008665.4-1298s21c1=44.2	NM_182795.1-655s1c1=37.9	NM_138363.1-292s21c1=16.6	NM_153397.1-2292s1c1=74.3	NM_177088.2-395s21c1=97.9	NM_177088.2-2278s21c1=143.9	NM_177088.2-1577s21c1=72.2	NM_138363.1-2007s21c1=6.8	NM_177088.2-271s21c1=38.9	NM_177088.2-2074s21c1=70.3
TRCN0000031736: NM_146345.1-250s1c1=4.5	NM_006354.2-582s1c1=38.0	NM_007957.2-453s21c1=31.2	NM_018353.3-2764s1c1=83.2	NM_007619.1-376s1c1=24.5	NM_009216.2-559s1c2=143.0	NM_005533.3-899s21c1=72.3	NM_005533.2-843s1c1=142.8	NM_004518.2-1989s1c1=18.8	NM_024434.5-234s21c1=19.8	NM_024434.3-237s1c1=753.0	NM_014051.3-594s21c1=65.2	NM_014051.2-573s1c1=80.5	NM_080817.1-55s1c1=79.5	XM_485484.1-751s1c1=73.6	NM_003154.2-307s21c1=77.6	NM_001985.2-248s21c1=116.6	NM_001985.1-183s1c1=133.2	NM_018733.1-329s1c1=141.0	NM_000128.2-1676s1c1=24.2	NM_011294.3-313s21c1=36.7	NM_023936.1-536s1c1=37.3	NM_138363.1-1766s1c1=79.6	NM_138363.1-87s1c1=50.9	NM_024282.2-690s1c1=131.2	NM_138363.1-1523s1c1=127.7	NM_138363.1-827s21c1=106.5	NM_008665.4-1298s21c1=36.8	NM_182795.1-655s1c1=67.5	NM_138363.1-292s21c1=62.0	NM_153397.1-2292s1c1=26.9	NM_177088.2-395s21c1=127.0	NM_177088.2-2278s21c1=39.7	NM_177088.2-1577s21c1=15.1	NM_138363.1-2007s21c1=134.4	NM_177088.2-271s21c1=18.1	NM_177088.2-2074s21c1=141.2
TRCN0000309211: NM_146345.1-250s1c1=47.9	NM_006354.2-582s1c1=138.3	NM_007957.2-453s21c1=58.9	NM_018353.3-2764s1c1=94.8	NM_007619.1-376s1c1=22.8	NM_009216.2-559s1c2=19.4	NM_005533.3-899s21c1=68.7	NM_005533.2-843s1c1=9.3	NM_004518.2-1989s1c1=42.1	NM_024434.5-234s21c1=753.0	NM_024434.3-237s1c1=149.0	NM_014051.3-594s21c1=0.3	NM_014051.2-573s1c1=95.9	NM_080817.1-55s1c1=65.7	XM_485484.1-751s1c1=138.6	NM_003154.2-307s21c1=31.8	NM_001985.2-248s21c1=119.0	NM_001985.1-183s1c1=112.6	NM_018733.1-329s1c1=93.4	NM_000128.2-1676s1c1=119.2	NM_011294.3-313s21c1=51.4	NM_023936.1-536s1c1=7.5	NM_138363.1-1766s1c1=51.2	NM_138363.1-87s1c1=138.1	NM_024282.2-690s1c1=22.9	NM_138363.1-1523s1c1=70.3	NM_138363.1-827s21c1=111.2	NM_008665.4-1298s21c1=122.7	NM_182795.1-655s1c1=148.3	NM_138363.1-292s21c1=28.1	NM_153397.1-2292s1c1=79.8	NM_177088.2-395s21c1=60.1	NM_177088.2-2278s21c1=69.8	NM_177088.2-1577s21c1=91.2	NM_138363.1-2007s21c1=48.2	NM_177088.2-271s21c1=137.5	NM_177088.2-2074s21c1=17.8
TRCN0000044041: NM_146345.1-250s1c1=99.4	NM_006354.2-582s1c1=98.3	NM_007957.2-453s21c1=100.1	NM_018353.3-2764s1c1=13.8	NM_007619.1-376s1c1=18.9	NM_009216.2-559s1c2=66.0	NM_005533.3-899s21c1=61.2	NM_005533.2-843s1c1=51.4	NM_004518.2-1989s1c1=504.0	NM_024434.5-234s21c1=97.1	NM_024434.3-237s1c1=62.9	NM_014051.3-594s21c1=136.1	NM_014051.2-573s1c1=76.3	NM_080817.1-55s1c1=108.0	XM_485484.1-751s1c1=84.3	NM_003154.2-307s21c1=60.5	NM_001985.2-248s21c1=110.8	NM_001985.1-183s1c1=55.0	NM_018733.1-329s1c1=142.1	NM_000128.2-1676s1c1=45.4	NM_011294.3-313s21c1=99.0	NM_023936.1-536s1c1=79.7	NM_138363.1-1766s1c1=148.8	NM_138363.1-87s1c1=112.4	NM_024282.2-690s1c1=133.9	NM_138363.1-1523s1c1=67.4	NM_138363.1-827s21c1=6.0	NM_008665.4-1298s21c1=126.9	NM_182795.1-655s1c1=101.7	NM_138363.1-292s21c1=26.6	NM_153397.1-2292s1c1=51.4	NM_177088.2-395s21c1=142.5	NM_177088.2-2278s21c1=70.9	NM_177088.2-1577s21c1=90.0	NM_138363.1-2007s21c1=99.0	NM_177088.2-271s21c1=69.2	NM_177088.2-2074s21c1=108.9
TRCN0000156851: NM_146345.1-250s1c1=50.1	NM_006354.2-582s1c1=94.8	NM_007957.2-453s21c1=73.5	NM_018353.3-2764s1c1=81.7	NM_007619.1-376s1c1=48.3	NM_009216.2-559s1c2=128.1	NM_005533.3-899s21c1=140.4	NM_005533.2-843s1c1=685.0	NM_004518.2-1989s1c1=66.6	NM_024434.5-234s21c1=91.5	NM_024434.3-237s1c1=131.3	NM_014051.3-594s21c1=60.0	NM_014051.2-573s1c1=3.5	NM_080817.1-55s1c1=102.8	XM_485484.1-751s1c1=60.0	NM_003154.2-307s21c1=146.4	NM_001985.2-248s21c1=48.1	NM_001985.1-183s1c1=93.8	NM_018733.1-329s1c1=38.3	NM_000128.2-1676s1c1=91.5	NM_011294.3-313s21c1=142.9	NM_023936.1-536s1c1=105.2	NM_138363.1-1766s1c1=81.3	NM_138363.1-87s1c1=30.4	NM_024282.2-690s1c1=136.5	NM_138363.1-1523s1c1=101.2	NM_138363.1-827s21c1=42.5	NM_008665.4-1298s21c1=20.8	NM_182795.1-655s1c1=41.3	NM_138363.1-292s21c1=19.4	NM_153397.1-2292s1c1=100.2	NM_177088.2-395s21c1=37.0	NM_177088.2-2278s21c1=129.1	NM_177088.2-1577s21c1=116.7	NM_138363.1-2007s21c1=29.7	NM_177088.2-271s21c1=49.0	NM_177088.2-2074s21c1=3.0
TRCN0000352814: NM_146345.1-250s1c1=10.4	NM_006354.2-582s1c1=147.1	NM_007957.2-453s21c1=139.9	NM_018353.3-2764s1c1=93.0	NM_007619.1-376s1c1=63.4	NM_009216.2-559s1c2=23.1	NM_005533.3-899s21c1=685.0	NM_005533.2-843s1c1=28.9	NM_004518.2-1989s1c1=149.8	NM_024434.5-234s21c1=58.5	NM_024434.3-237s1c1=17.4	NM_014051.3-594s21c1=116.2	NM_014051.2-573s1c1=20.7	NM_080817.1-55s1c1=125.9	XM_485484.1-751s1c1=119.6	NM_003154.2-307s21c1=50.4	NM_001985.2-248s21c1=1.1	NM_001985.1-183s1c1=25.2	NM_018733.1-329s1c1=129.1	NM_000128.2-1676s1c1=122.4	NM_011294.3-313s21c1=32.8	NM_023936.1-536s1c1=61.5	NM_138363.1-1766s1c1=87.9	NM_138363.1-87s1c1=38.7	NM_024282.2-690s1c1=43.4	NM_138363.1-1523s1c1=96.7	NM_138363.1-827s21c1=36.0	NM_008665.4-1298s21c1=68.5	NM_182795.1-655s1c1=72.1	NM_138363.1-292s21c1=114.4	NM_153397.1-2292s1c1=114.7	NM_177088.2-395s21c1=111.7	NM_177088.2-2278s21c1=146.7	NM_177088.2-1577s21c1=126.5	NM_138363.1-2007s21c1=138.6	NM_177088.2-271s21c1=136.9	NM_177088.2-2074s21c1=36.6
TRCN0000220312: NM_146345.1-250s1c1=131.9	NM_006354.2-582s1c1=21.6	NM_007957.2-453s21c1=134.0	NM_018353.3-2764s1c1=73.7	NM_007619.1-376s1c1=120.2	NM_009216.2-559s1c2=790.0	NM_005533.3-899s21c1=112.3	NM_005533.2-843s1c1=48.2	NM_004518.2-1989s1c1=62.5	NM_024434.5-234s21c1=123.2	NM_024434.3-237s1c1=124.8	NM_014051.3-594s21c1=118.1	NM_014051.2-573s1c1=53.0	NM_080817.1-55s1c1=100.8	XM_485484.1-751s1c1=7.7	NM_003154.2-307s21c1=63.7	NM_001985.2-248s21c1=69.2	NM_001985.1-183s1c1=47.7	NM_018733.1-329s1c1=146.5	NM_000128.2-1676s1c1=109.2	NM_011294.3-313s21c1=14.3	NM_023936.1-536s1c1=77.5	NM_138363.1-1766s1c1=149.9	NM_138363.1-87s1c1=148.8	NM_024282.2-690s1c1=97.9	NM_138363.1-1523s1c1=102.9	NM_138363.1-827s21c1=75.1	NM_008665.4-1298s21c1=82.8	NM_182795.1-655s1c1=63.5	NM_138363.1-292s21c1=26.5	NM_153397.1-2292s1c1=124.9	NM_177088.2-395s21c1=16.8	NM_177088.2-2278s21c1=99.5	NM_177088.2-1577s21c1=132.7	NM_138363.1-2007s21c1=40.6	NM_177088.2-271s21c1=118.6	NM_177088.2-2074s21c1=20.7
TRCN0000042568: NM_146345.1-250s1c1=148.6	NM_006354.2-582s1c1=59.8	NM_007957.2-453s21c1=123.5	NM_018353.3-2764s1c1=26.3	NM_007619.1-376s1c1=1983.0	NM_009216.2-559s1c2=26.4	NM_005533.3-899s21c1=12.9	NM_005533.2-843s1c1=17.8	NM_004518.2-1989s1c1=112.7	NM_024434.5-234s21c1=31.3	NM_024434.3-237s1c1=32.9	NM_014051.3-594s21c1=55.2	NM_014051.2-573s1c1=69.7	NM_080817.1-55s1c1=112.5	XM_485484.1-751s1c1=75.6	NM_003154.2-307s21c1=112.8	NM_001985.2-248s21c1=38.6	NM_001985.1-183s1c1=110.7	NM_018733.1-329s1c1=59.2	NM_000128.2-1676s1c1=13.9	NM_011294.3-313s21c1=122.9	NM_023936.1-536s1c1=80.8	NM_138363.1-1766s1c1=123.5	NM_138363.1-87s1c1=129.1	NM_024282.2-690s1c1=22.0	NM_138363.1-1523s1c1=25.2	NM_138363.1-827s21c1=123.5	NM_008665.4-1298s21c1=97.8	NM_182795.1-655s1c1=5.2	NM_138363.1-292s21c1=116.2	NM_153397.1-2292s1c1=65.4	NM_177088.2-395s21c1=0.1	NM_177088.2-2278s21c1=7.9	NM_177088.2-1577s21c1=10.1	NM_138363.1-2007s21c1=80.1	NM_177088.2-271s21c1=23.0	NM_177088.2-2074s21c1=14.4
TRCN0000017668: NM_146345.1-250s1c1=96.9	NM_006354.2-582s1c1=134.2	NM_007957.2-453s21c1=31.8	NM_018353.3-2764s1c1=1213.0	NM_007619.1-376s1c1=0.2	NM_009216.2-559s1c2=9.9	NM_005533.3-899s21c1=101.5	NM_005533.2-843s1c1=84.6	NM_004518.2-1989s1c1=47.2	NM_024434.5-234s21c1=78.3	NM_024434.3-237s1c1=40.6	NM_014051.3-594s21c1=57.8	NM_014051.2-573s1c1=84.2	NM_080817.1-55s1c1=124.0	XM_485484.1-751s1c1=113.7	NM_003154.2-307s21c1=62.8	NM_001985.2-248s21c1=39.0	NM_001985.1-183s1c1=72.9	NM_018733.1-329s1c1=90.2	NM_000128.2-1676s1c1=7.4	NM_011294.3-313s21c1=4.0	NM_023936.1-536s1c1=106.6	NM_138363.1-1766s1c1=124.3	NM_138363.1-87s1c1=82.6	NM_024282.2-690s1c1=85.0	NM_138363.1-1523s1c1=110.2	NM_138363.1-827s21c1=43.4	NM_008665.4-1298s21c1=98.4	NM_182795.1-655s1c1=33.1	NM_138363.1-292s21c1=28.8	NM_153397.1-2292s1c1=130.9	NM_177088.2-395s21c1=146.3	NM_177088.2-2278s21c1=131.3	NM_177088.2-1577s21c1=58.9	NM_138363.1-2007s21c1=67.3	NM_177088.2-271s21c1=98.0	NM_177088.2-2074s21c1=20.6
TRCN0000428741: NM_146345.1-250s1c1=149.5	NM_006354.2-582s1c1=78.9	NM_007957.2-453s21c1=968.0	NM_018353.3-2764s1c1=123.0	NM_007619.1-376s1c1=113.1	NM_009216.2-559s1c2=127.9	NM_005533.3-899s21c1=18.3	NM_005533.2-843s1c1=92.9	NM_004518.2-1989s1c1=17.3	NM_024434.5-234s21c1=16.1	NM_024434.3-237s1c1=15.0	NM_014051.3-594s21c1=139.4	NM_014051.2-573s1c1=133.3	NM_080817.1-55s1c1=30.8	XM_485484.1-751s1c1=91.6	NM_003154.2-307s21c1=39.7	NM_001985.2-248s21c1=53.6	NM_001985.1-183s1c1=8.3	NM_018733.1-329s1c1=54.1	NM_000128.2-1676s1c1=48.1	NM_011294.3-313s21c1=129.0	NM_023936.1-536s1c1=20.2	NM_138363.1-1766s1c1=26.4	NM_138363.1-87s1c1=63.4	NM_024282.2-690s1c1=31.0	NM_138363.1-1523s1c1=14.9	NM_138363.1-827s21c1=32.1	NM_008665.4-1298s21c1=101.9	NM_182795.1-655s1c1=29.3	NM_138363.1-292s21c1=87.9	NM_153397.1-2292s1c1=32.3	NM_177088.2-395s21c1=8.9	NM_177088.2-2278s21c1=140.3	NM_177088.2-1577s21c1=71.4	NM_138363.1-2007s21c1=70.5	NM_177088.2-271s21c1=133.5	NM_177088.2-2074s21c1=25.8
TRCN0000015737: NM_146345.1-250s1c1=56.8	NM_006354.2-582s1c1=183.0	NM_007957.2-453s21c1=51.9	NM_018353.3-2764s1c1=48.1	NM_007619.1-376s1c1=83.2	NM_009216.2-559s1c2=98.8	NM_005533.3-899s21c1=69.3	NM_005533.2-843s1c1=85.2	NM_004518.2-1989s1c1=67.7	NM_024434.5-234s21c1=49.4	NM_024434.3-237s1c1=58.7	NM_014051.3-594s21c1=139.9	NM_014051.2-573s1c1=139.0	NM_080817.1-55s1c1=95.0	XM_485484.1-751s1c1=64.7	NM_003154.2-307s21c1=61.3	NM_001985.2-248s21c1=53.8	NM_001985.1-183s1c1=88.4	NM_018733.1-329s1c1=129.9	NM_000128.2-1676s1c1=15.5	NM_011294.3-313s21c1=29.0	NM_023936.1-536s1c1=48.2	NM_138363.1-1766s1c1=19.2	NM_138363.1-87s1c1=87.7	NM_024282.2-690s1c1=59.6	NM_138363.1-1523s1c1=57.1	NM_138363.1-827s21c1=145.6	NM_008665.4-1298s21c1=74.1	NM_182795.1-655s1c1=74.8	NM_138363.1-292s21c1=146.8	NM_153397.1-2292s1c1=25.6	NM_177088.2-395s21c1=120.9	NM_177088.2-2278s21c1=86.5	NM_177088.2-1577s21c1=142.3	NM_138363.1-2007s21c1=48.6	NM_177088.2-271s21c1=60.2	NM_177088.2-2074s21c1=6.6
TRCN0000202506: NM_146345.1-250s1c1=1021.0	NM_006354.2-582s1c1=74.5	NM_007957.2-453s21c1=116.2	NM_018353.3-2764s1c1=24.1	NM_007619.1-376s1c1=40.6	NM_009216.2-559s1c2=84.8	NM_005533.3-899s21c1=56.0	NM_005533.2-843s1c1=131.8	NM_004518.2-1989s1c1=49.6	NM_024434.5-234s21c1=118.0	NM_024434.3-237s1c1=0.8	NM_014051.3-594s21c1=69.9	NM_014051.2-573s1c1=74.5	NM_080817.1-55s1c1=127.8	XM_485484.1-751s1c1=111.5	NM_003154.2-307s21c1=4.0	NM_001985.2-248s21c1=84.4	NM_001985.1-183s1c1=102.1	NM_018733.1-329s1c1=5.8	NM_000128.2-1676s1c1=0.7	NM_011294.3-313s21c1=86.8	NM_023936.1-536s1c1=138.6	NM_138363.1-1766s1c1=58.9	NM_138363.1-87s1c1=141.8	NM_024282.2-690s1c1=7.9	NM_138363.1-1523s1c1=100.3	NM_138363.1-827s21c1=89.6	NM_008665.4-1298s21c1=139.1	NM_182795.1-655s1c1=124.0	NM_138363.1-292s21c1=38.6	NM_153397.1-2292s1c1=113.3	NM_177088.2-395s21c1=84.4	NM_177088.2-2278s21c1=32.2	NM_177088.2-1577s21c1=58.4	NM_138363.1-2007s21c1=108.5	NM_177088.2-271s21c1=24.9	NM_177088.2-2074s21c1=14.2